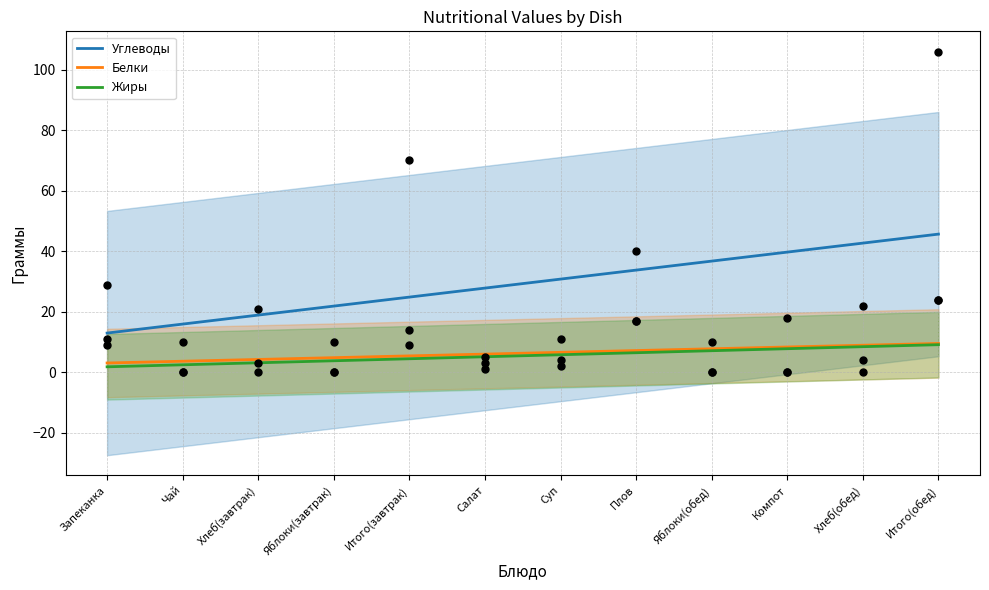

At how many categories does at least one series exceed 6?

11